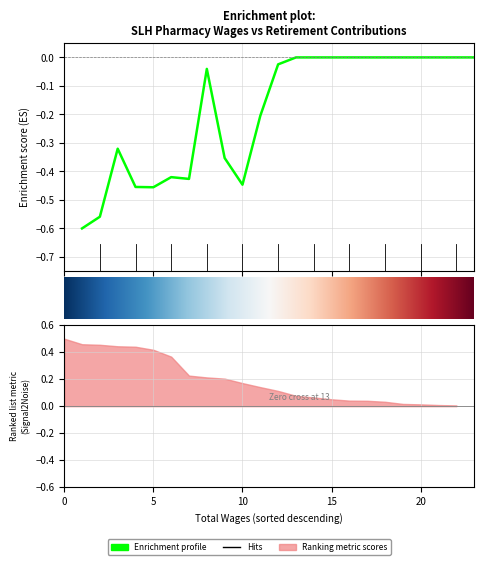

True or false: the data has more than 1 interior local peaks.

True